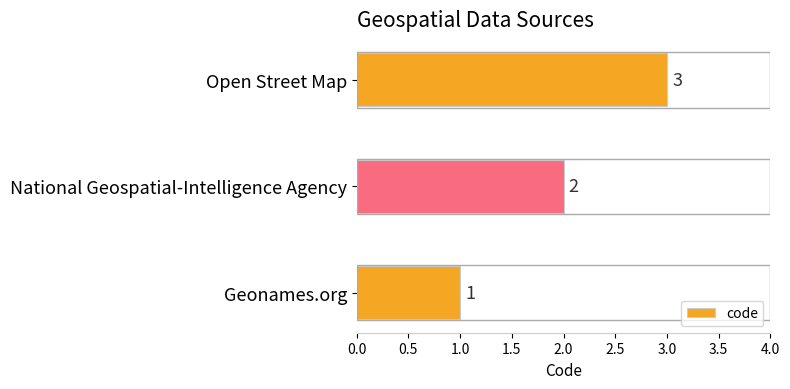

What is the greatest value displayed?

3